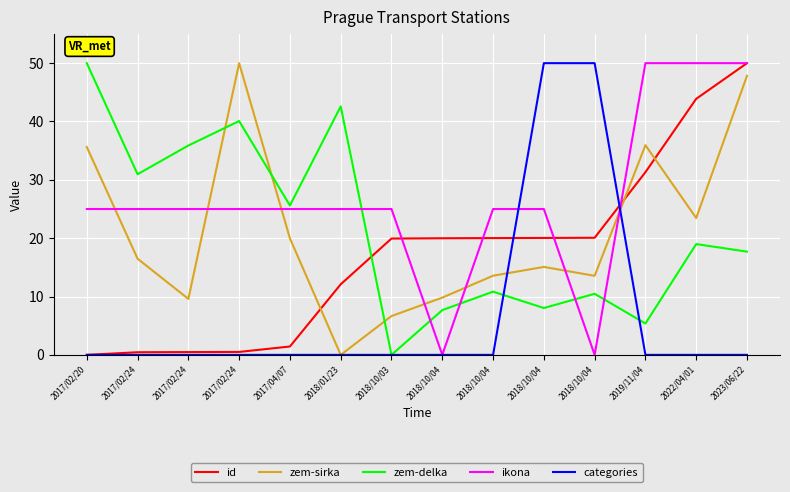

What is the label of the 2nd point from the left?

2017/02/24